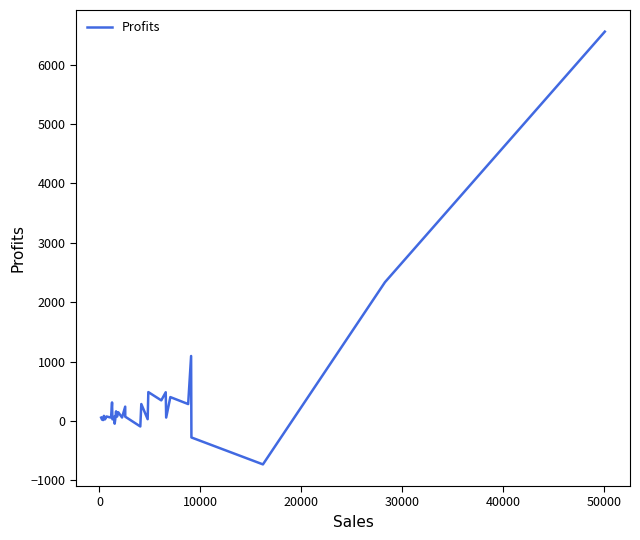

What is the minimum value shown in the chart?

-732.5